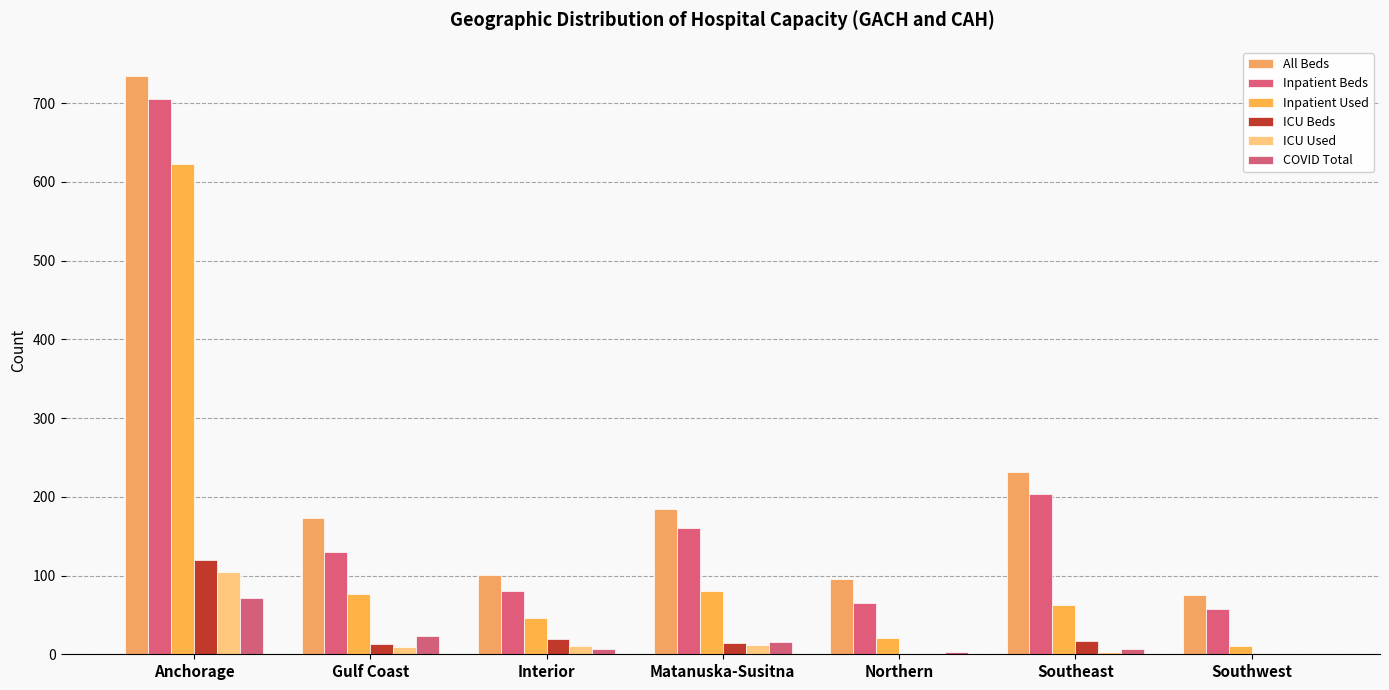

Reading right to left, extract all data points from this chart.

All Beds: Southwest=75	Southeast=231	Northern=96	Matanuska-Susitna=184	Interior=101	Gulf Coast=173	Anchorage=735
Inpatient Beds: Southwest=57	Southeast=203	Northern=65	Matanuska-Susitna=160	Interior=81	Gulf Coast=130	Anchorage=705
Inpatient Used: Southwest=11	Southeast=62	Northern=21	Matanuska-Susitna=81	Interior=46	Gulf Coast=77	Anchorage=623
ICU Beds: Southwest=0	Southeast=17	Northern=0	Matanuska-Susitna=14	Interior=20	Gulf Coast=13	Anchorage=120
ICU Used: Southwest=0	Southeast=3	Northern=0	Matanuska-Susitna=12	Interior=11	Gulf Coast=9	Anchorage=105
COVID Total: Southwest=0	Southeast=7	Northern=3	Matanuska-Susitna=15	Interior=7	Gulf Coast=23	Anchorage=72